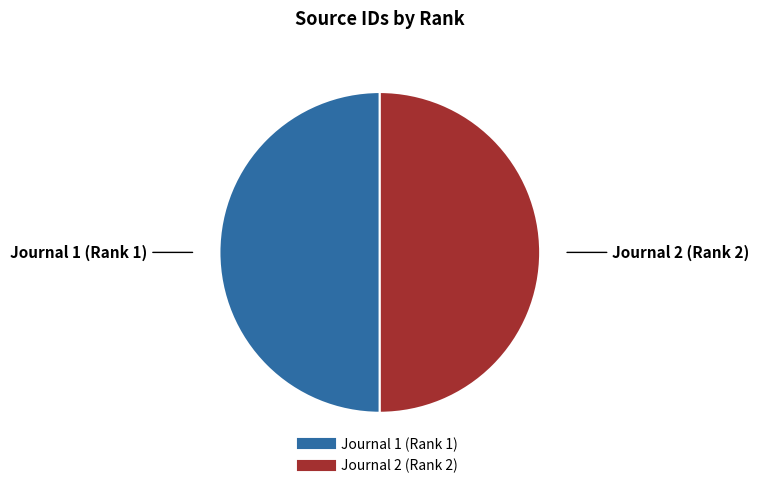

Combined, do Journal 1 (Rank 1) and Journal 2 (Rank 2) account for over 50%?

Yes